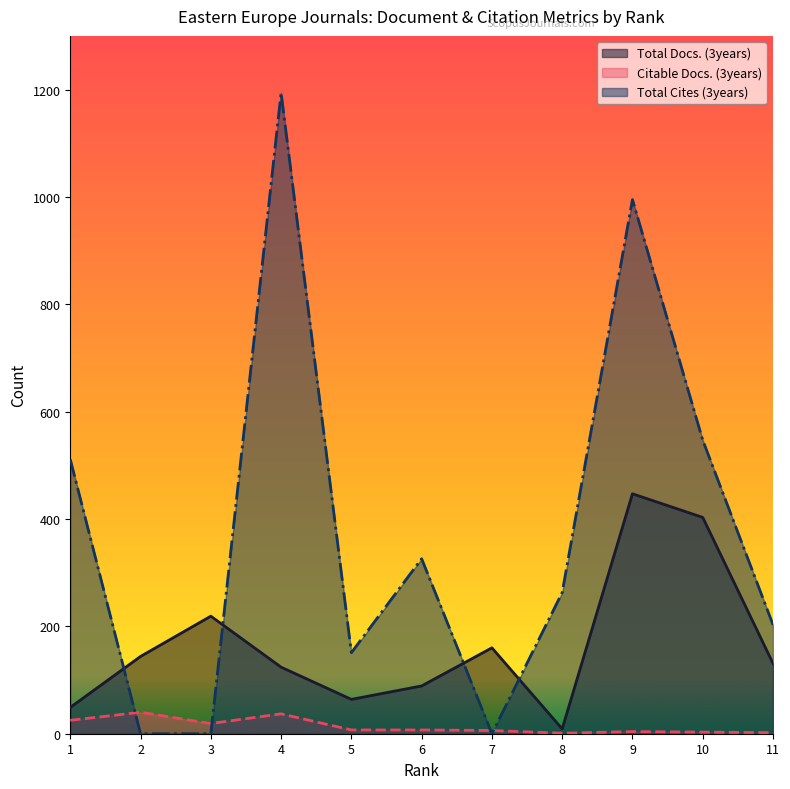

True or false: Total Cites (3years) and Citable Docs. (3years) intersect in this chart.

True